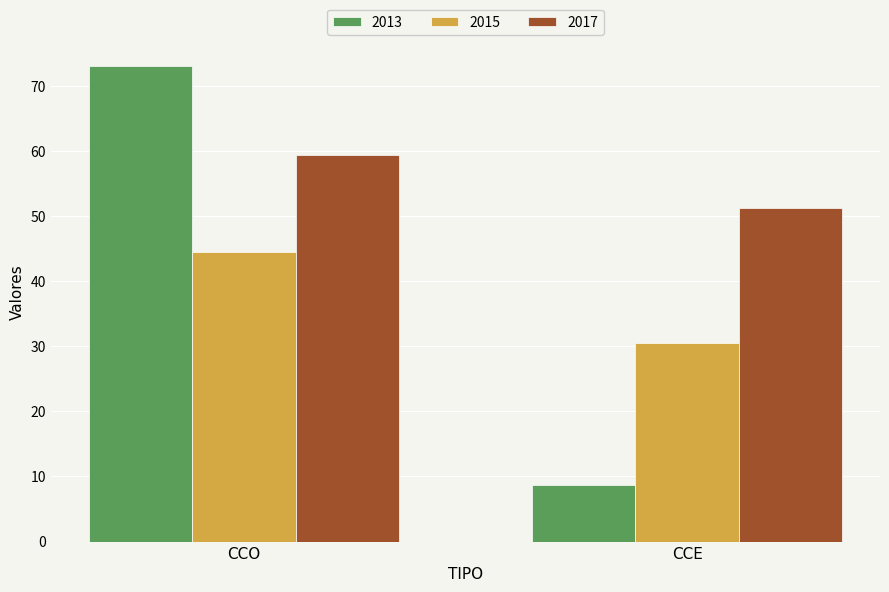

Are the bars grouped side by side (vs. stacked)?

Yes